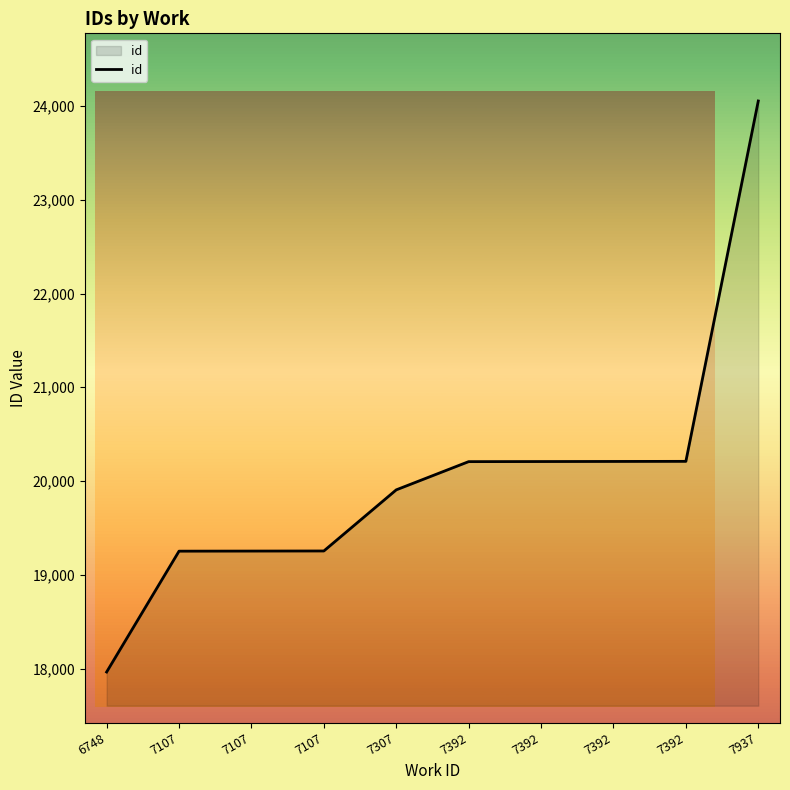

What is the value of the 4th point from the left?

19252